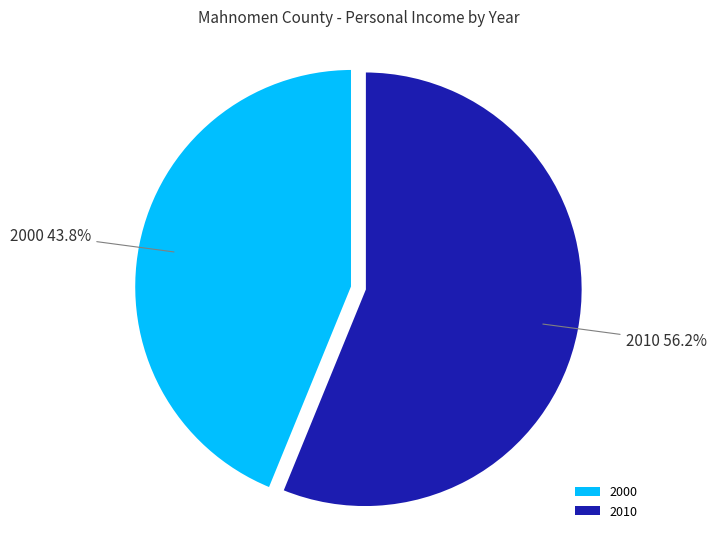

What percentage is the 2010 slice, to the nearest percent?

56%